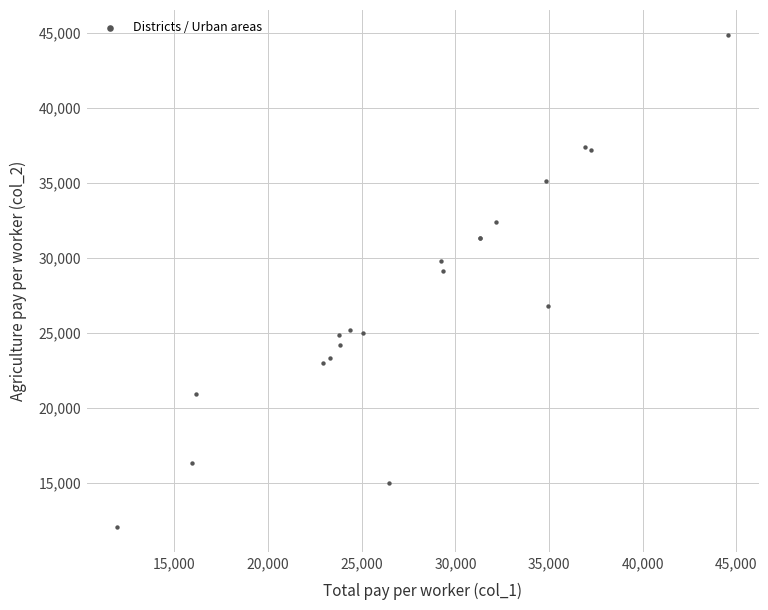

What Y value in the scatter plot is closest to 28478?

29177.6